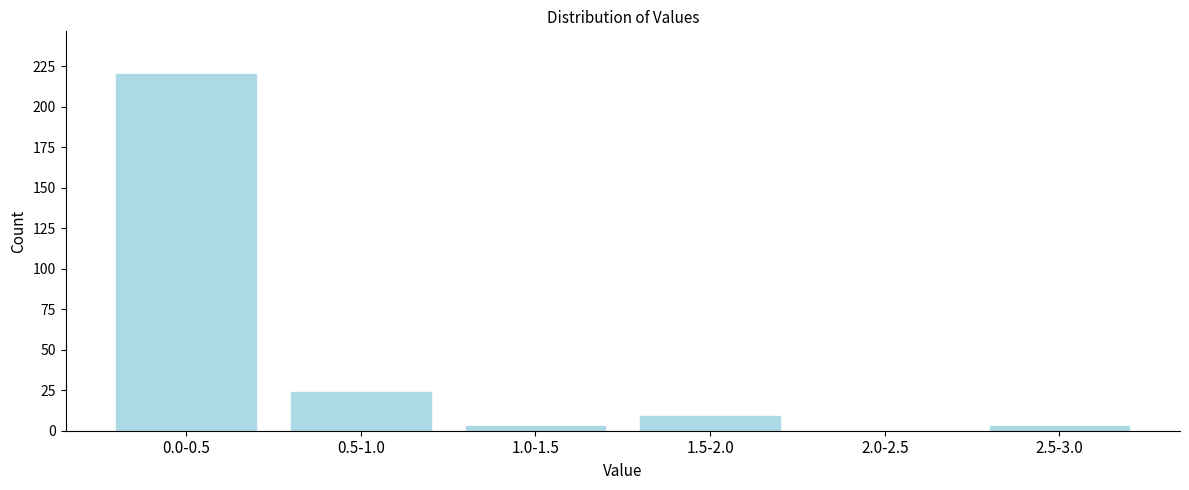

Reading left to right, transcribe all the data shown in this chart.

0.0-0.5=220	0.5-1.0=24	1.0-1.5=3	1.5-2.0=9	2.0-2.5=0	2.5-3.0=3